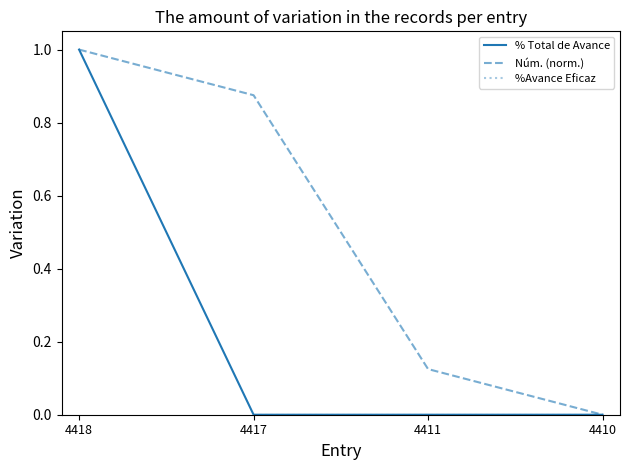

Between 4411 and 4410, which series saw the biggest shift?

Núm. (norm.)